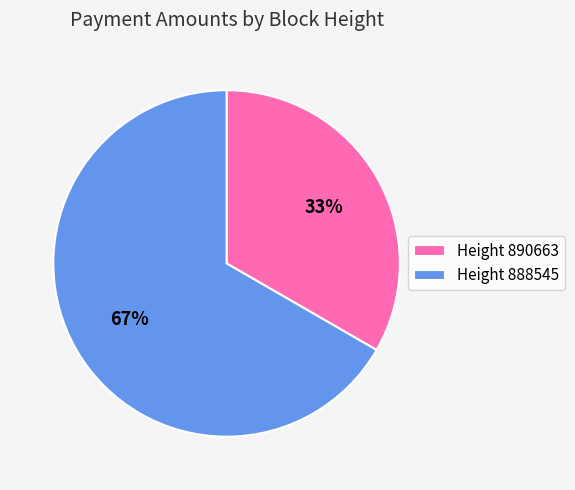

To the nearest percent, what is the average slice percentage?

50%